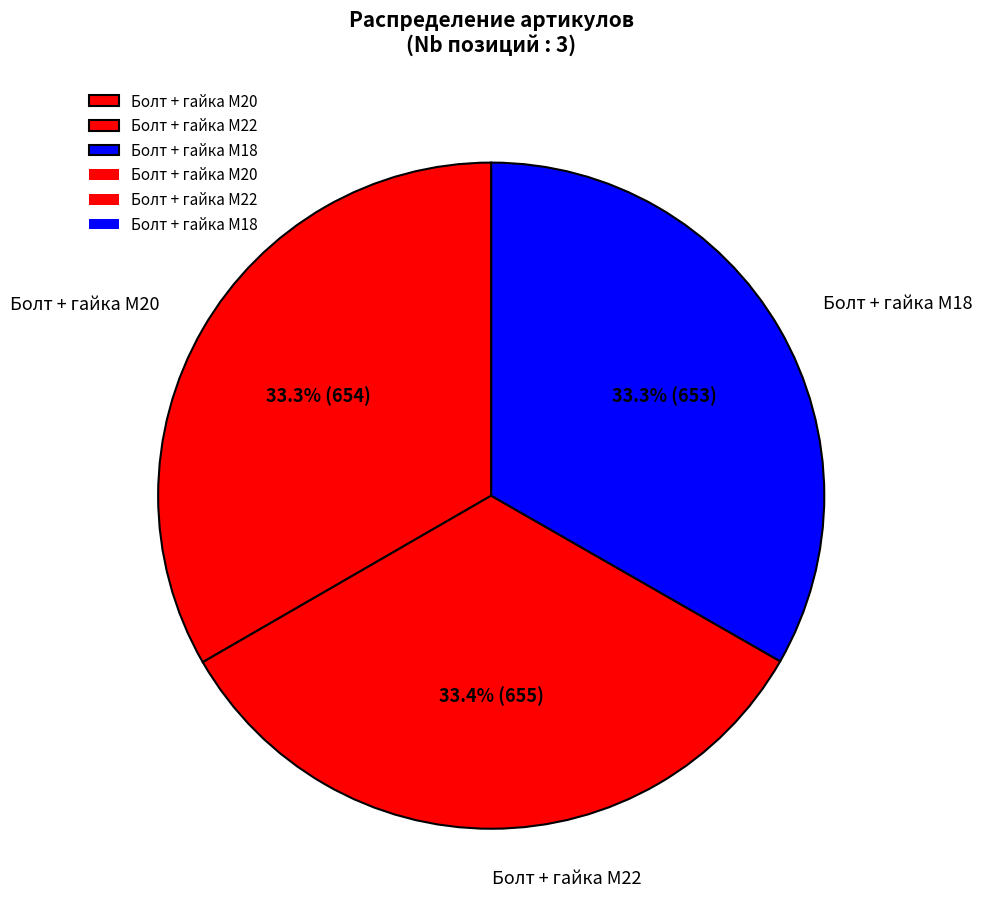

Combined, what portion of the pie is Болт + гайка M22 and Болт + гайка M18?

66.7%